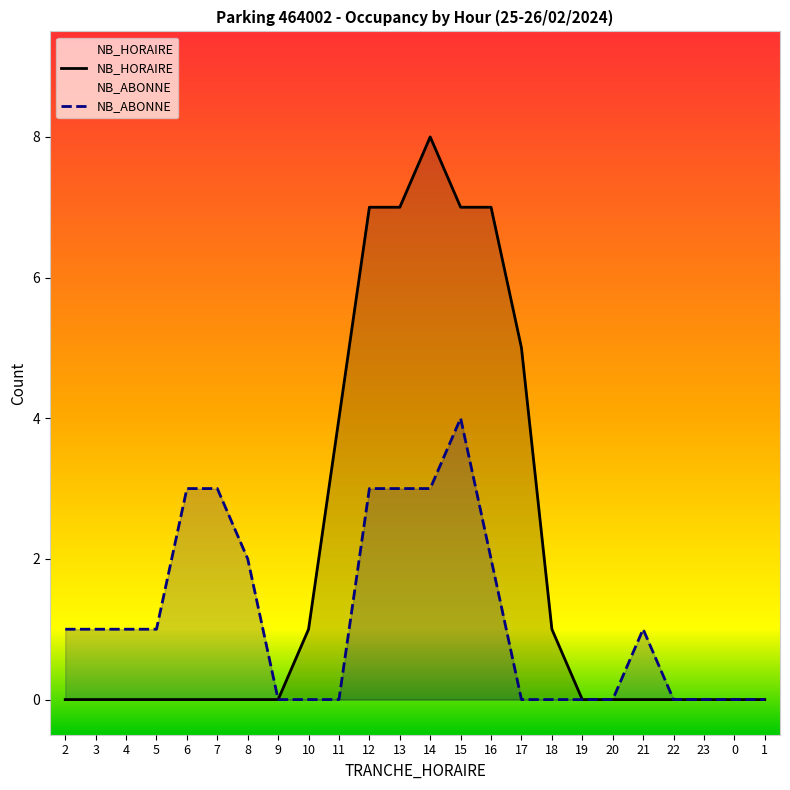

Does the chart have visible grid lines?

No